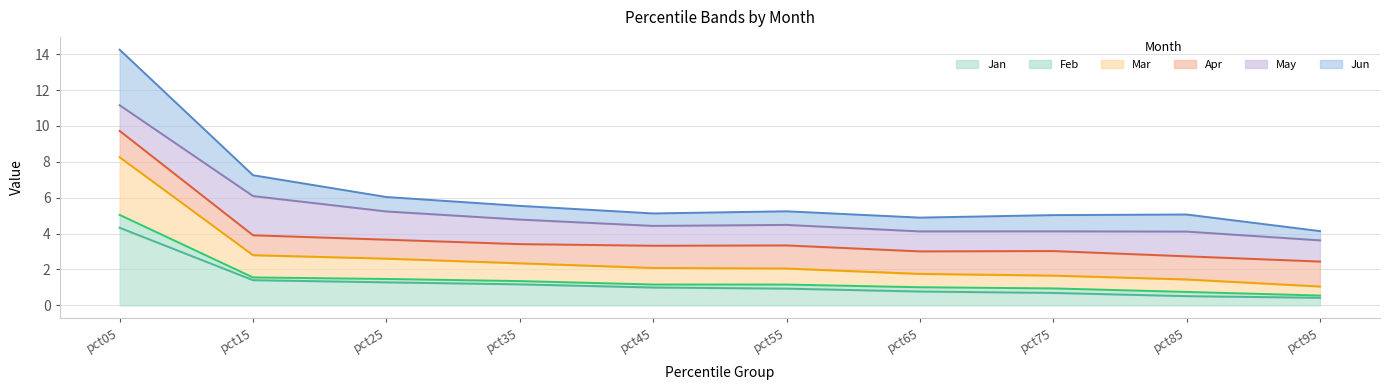

What is the minimum value for Jan?

0.4